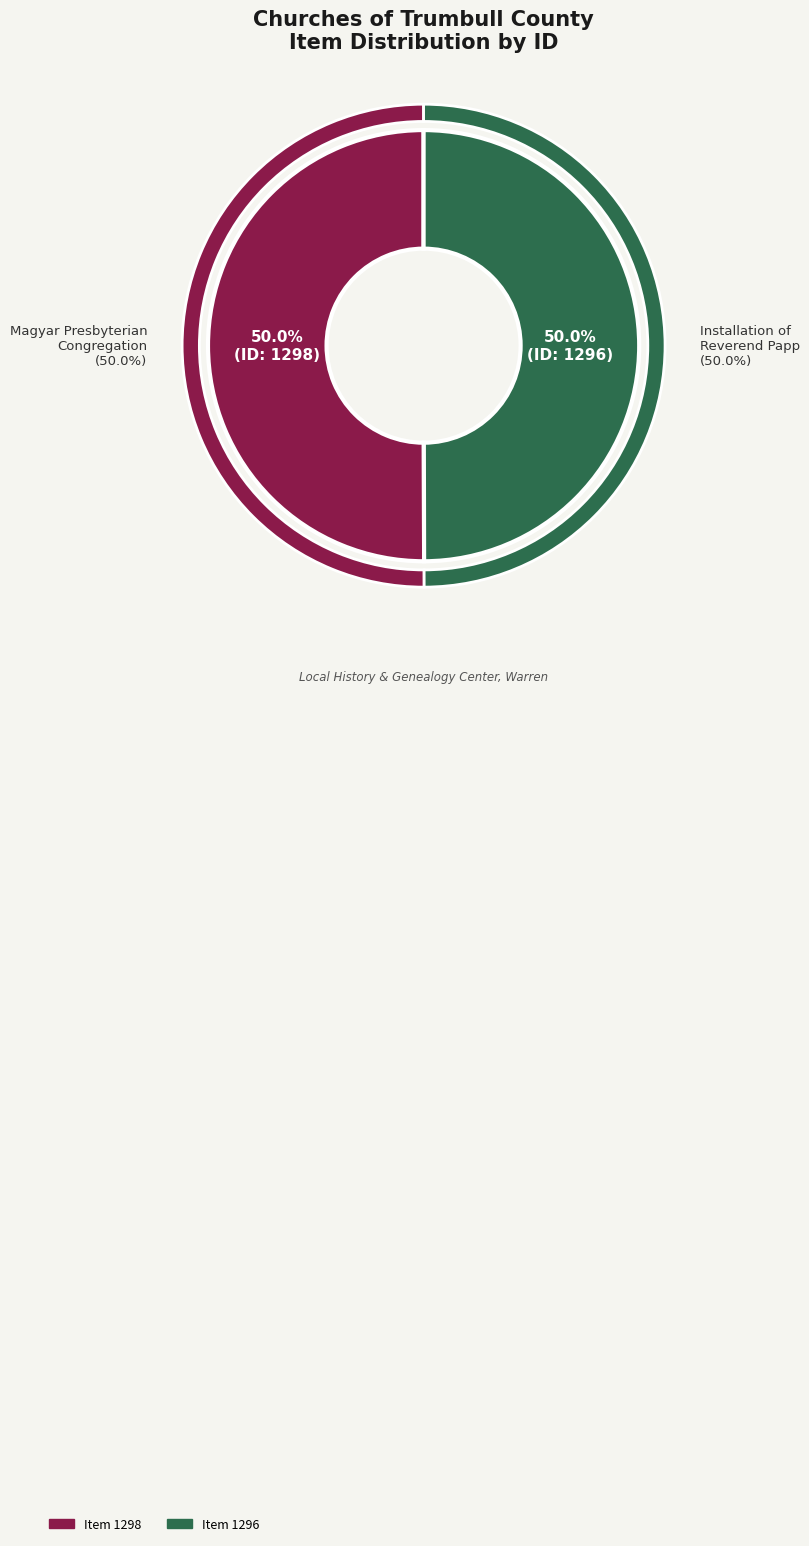

Rank the categories by value from highest to lowest.

The congregation of the Magyar Presbyterian Church, Installation of Reverend Papp, Magyar Presbyterian Church